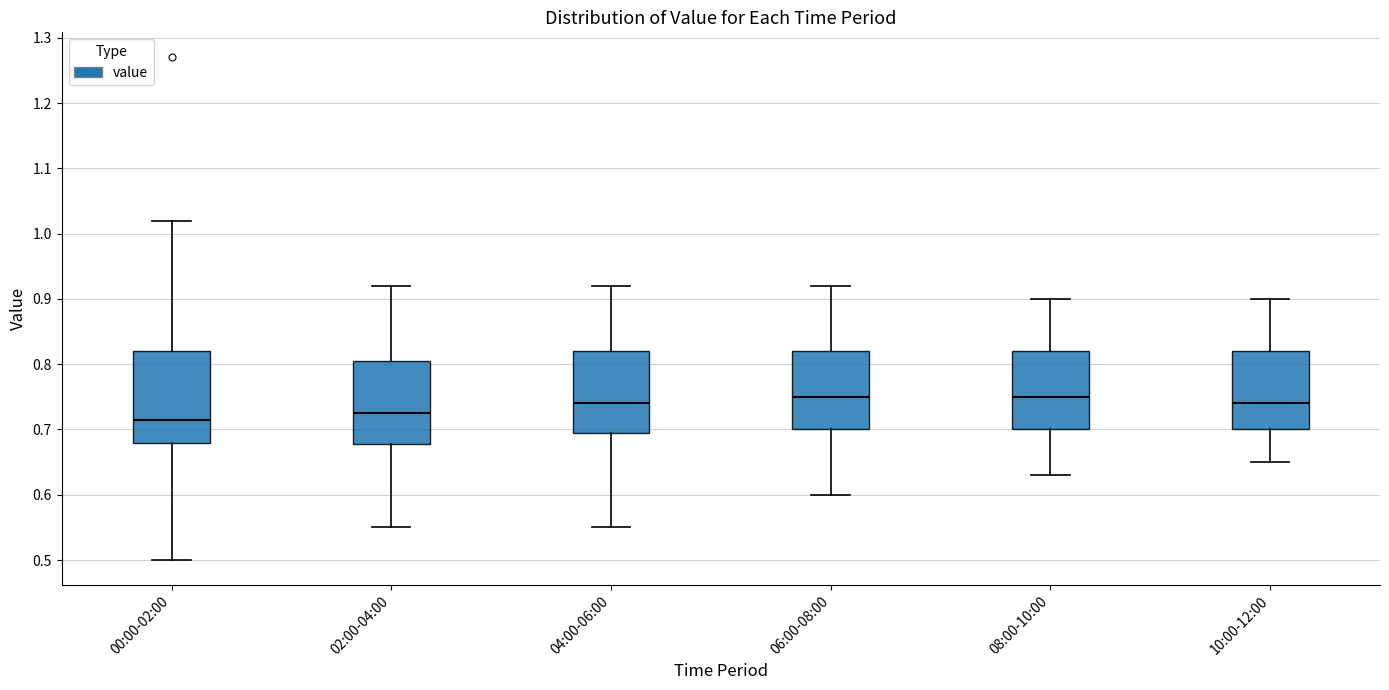

Reading left to right, read every box against the y-axis: the position of its median line, the range the box covers, and the ends of its whiskers. The values are not printed on the chart, so give them approximately, as read against the axis.

00:00-02:00: median 0.72, box 0.68 to 0.82, whiskers 0.50 to 1.02
02:00-04:00: median 0.73, box 0.68 to 0.81, whiskers 0.55 to 0.92
04:00-06:00: median 0.74, box 0.70 to 0.82, whiskers 0.55 to 0.92
06:00-08:00: median 0.75, box 0.70 to 0.82, whiskers 0.60 to 0.92
08:00-10:00: median 0.75, box 0.70 to 0.82, whiskers 0.63 to 0.90
10:00-12:00: median 0.74, box 0.70 to 0.82, whiskers 0.65 to 0.90